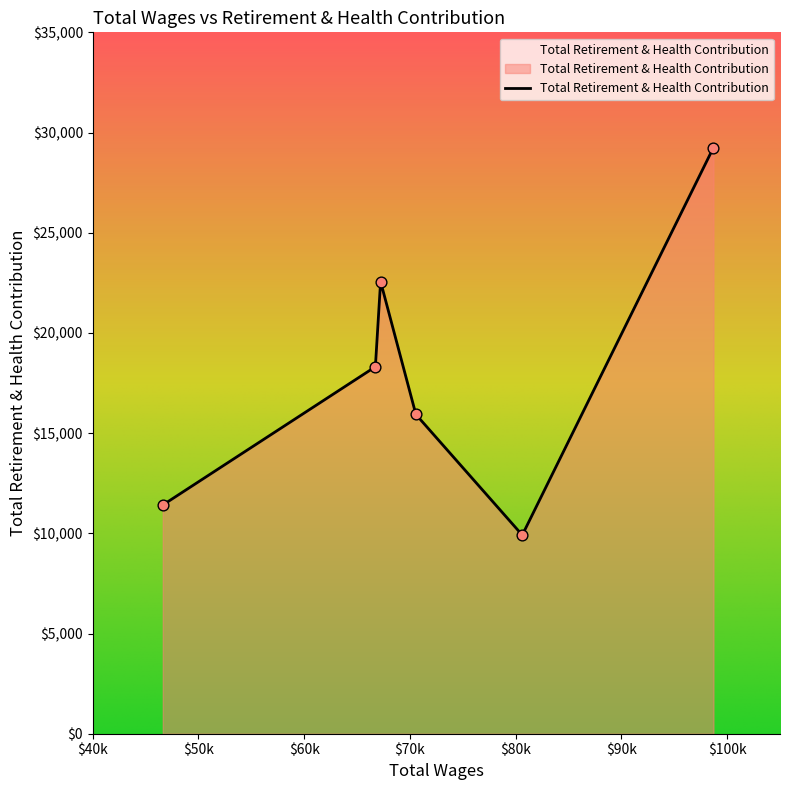

True or false: the data has more than 1 interior local peaks.

False